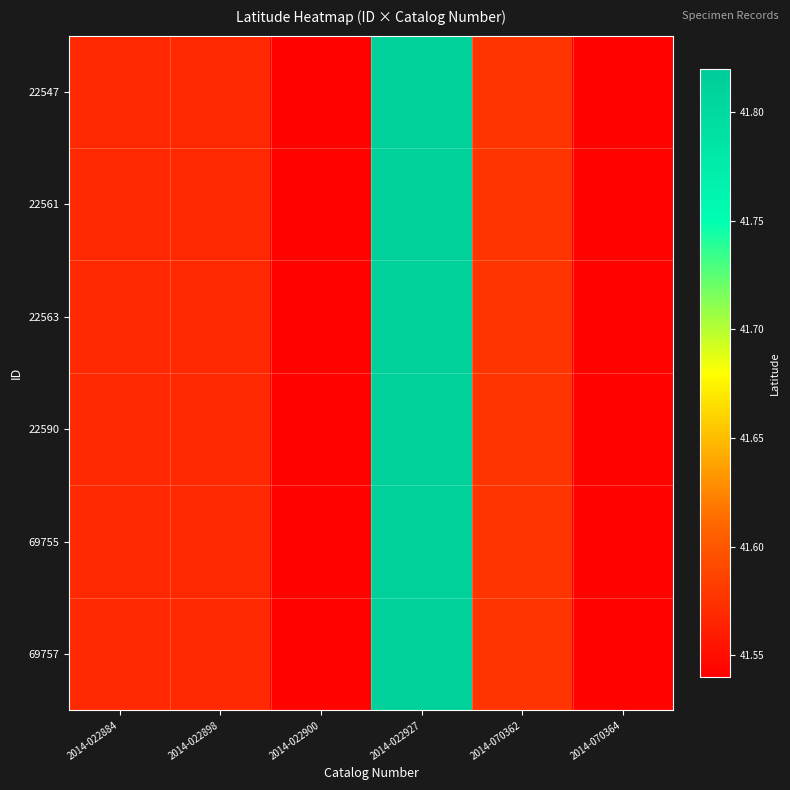

Between 2014-022927 and 2014-070364, which series saw the biggest shift?

22547